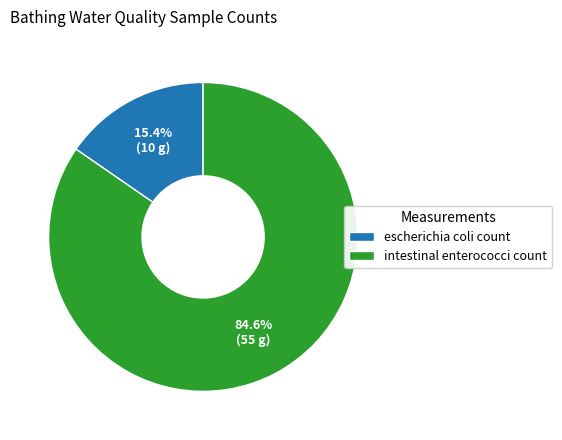

Is escherichia coli count the majority of the pie?

No